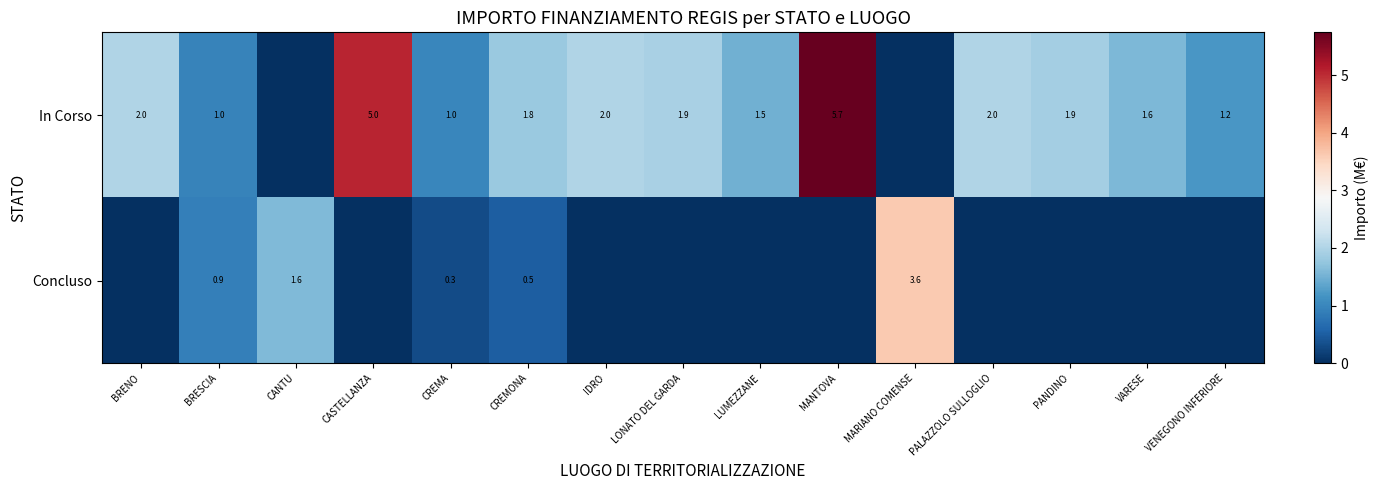

List the series in order of their peak value, highest first.

row_0, row_1